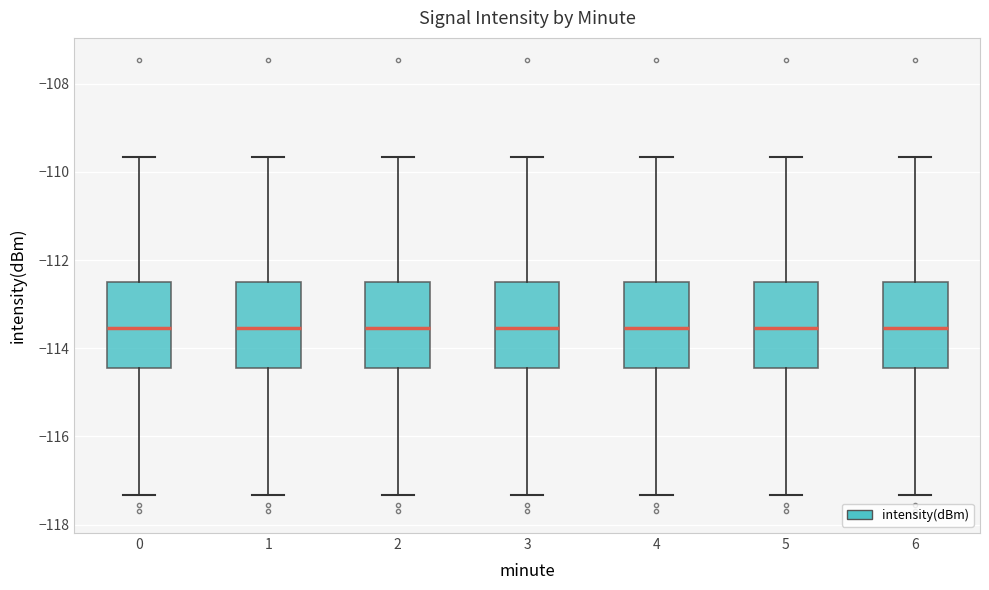

Where does the lower whisker of the box at x = 1 end on the y-axis? The values are not printed on the chart, so give them approximately, as read against the axis.

-117.4